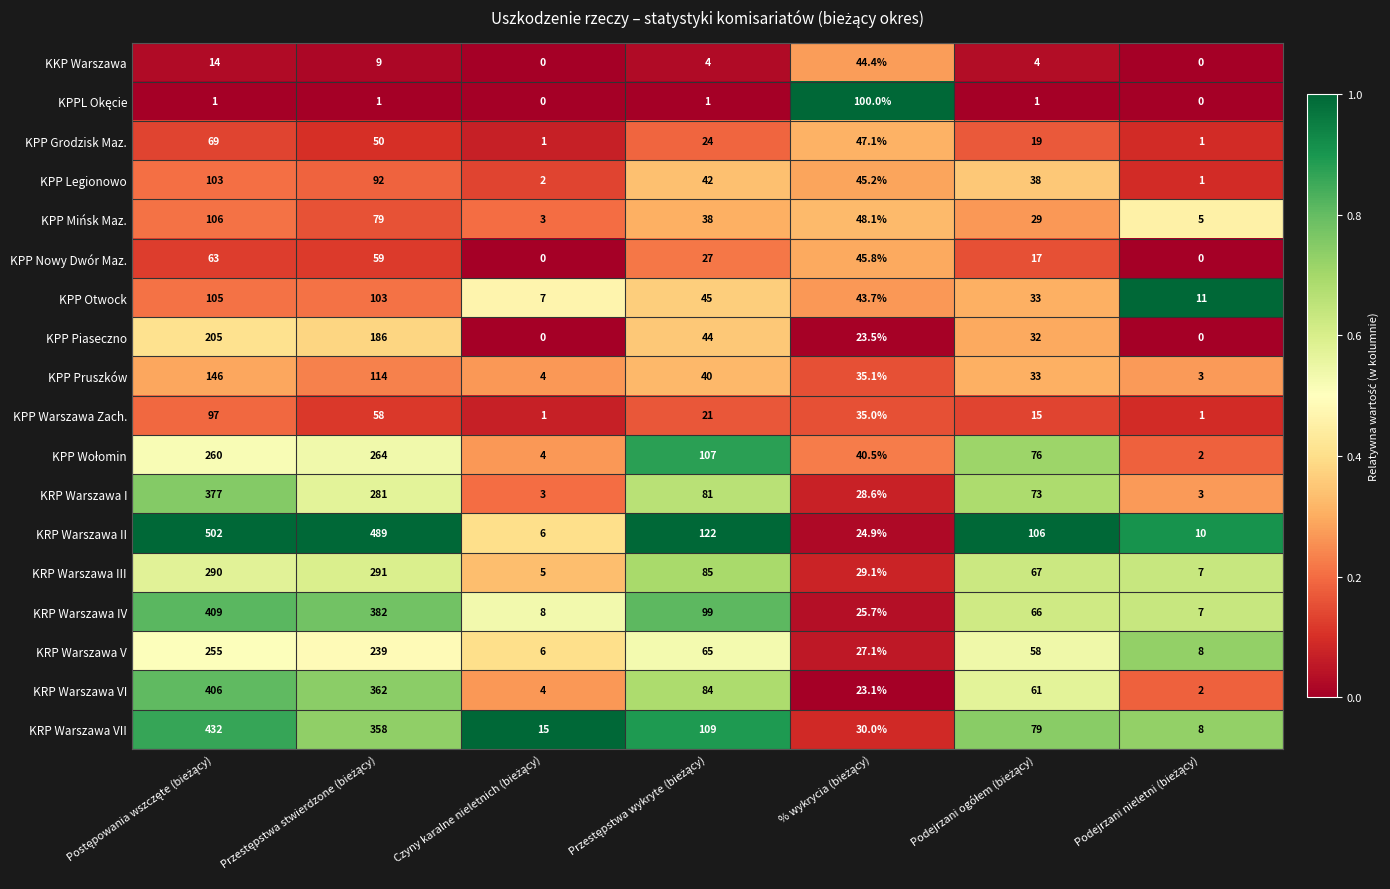

How many values in the KPP Pruszków series exceed 35?

4